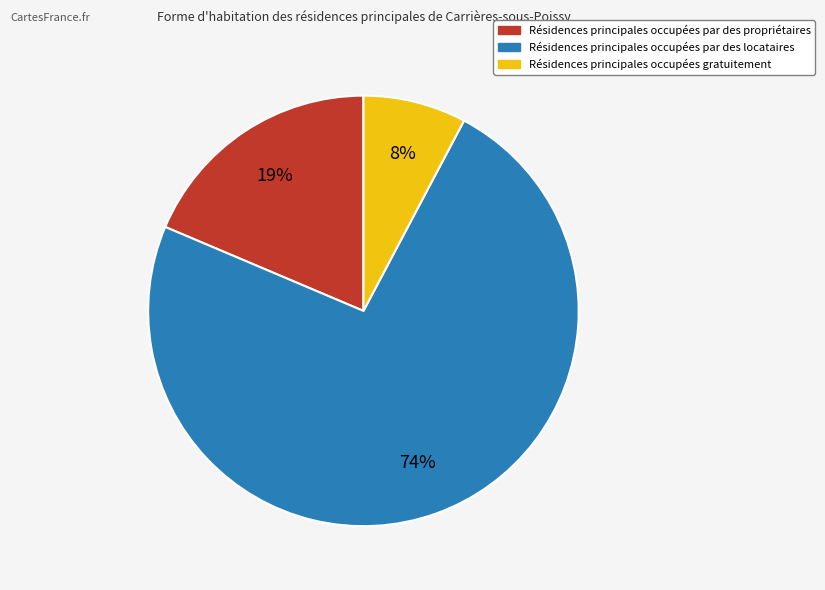

Does any single category account for the majority?

Yes